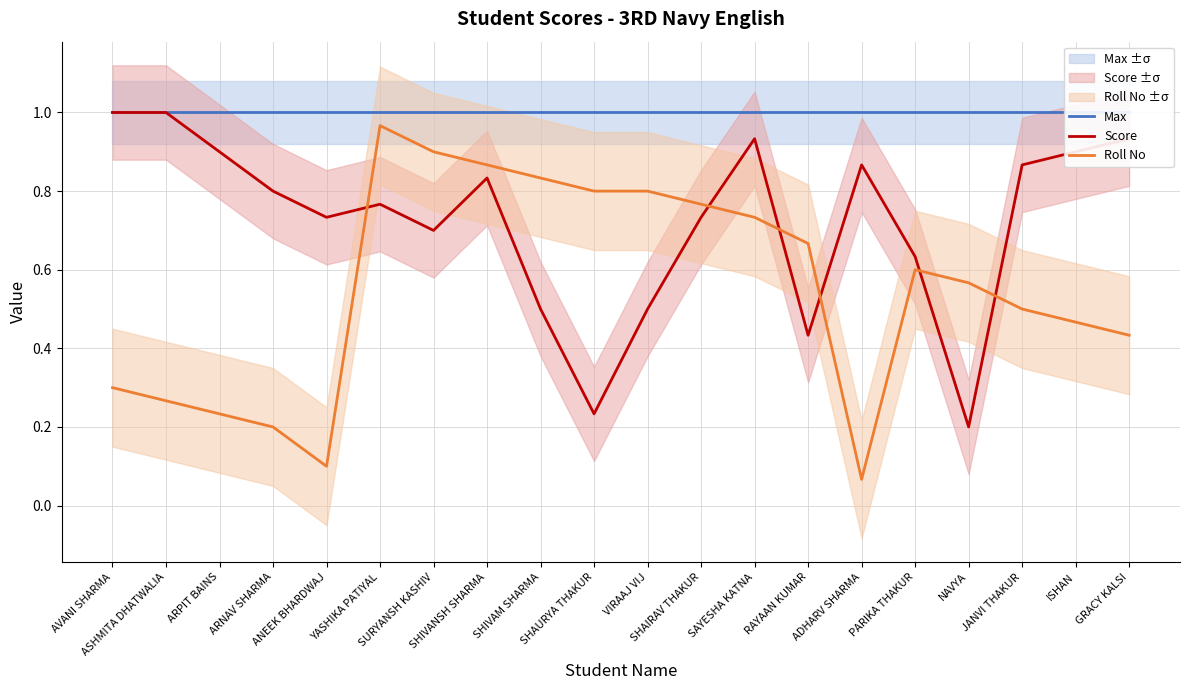

Is this an area chart (filled region under the line)?

No